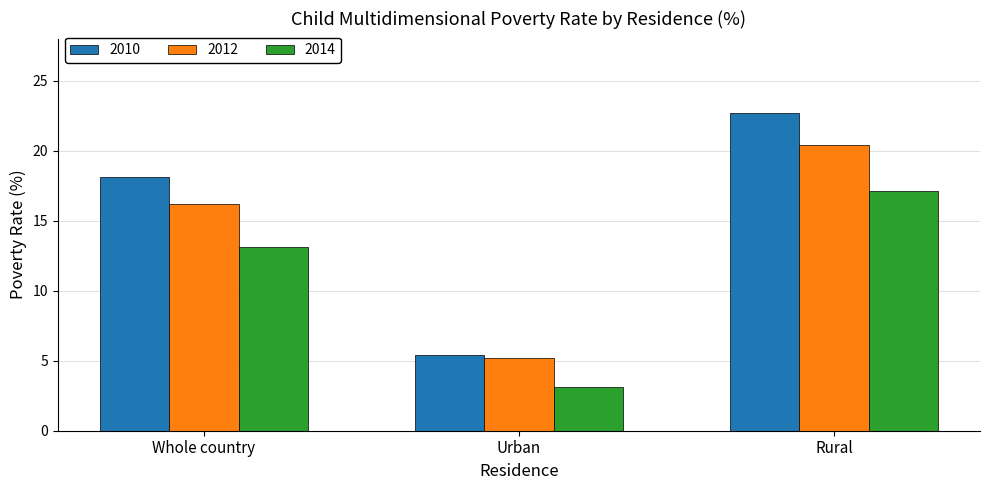

At how many categories does at least one series exceed 5?

3